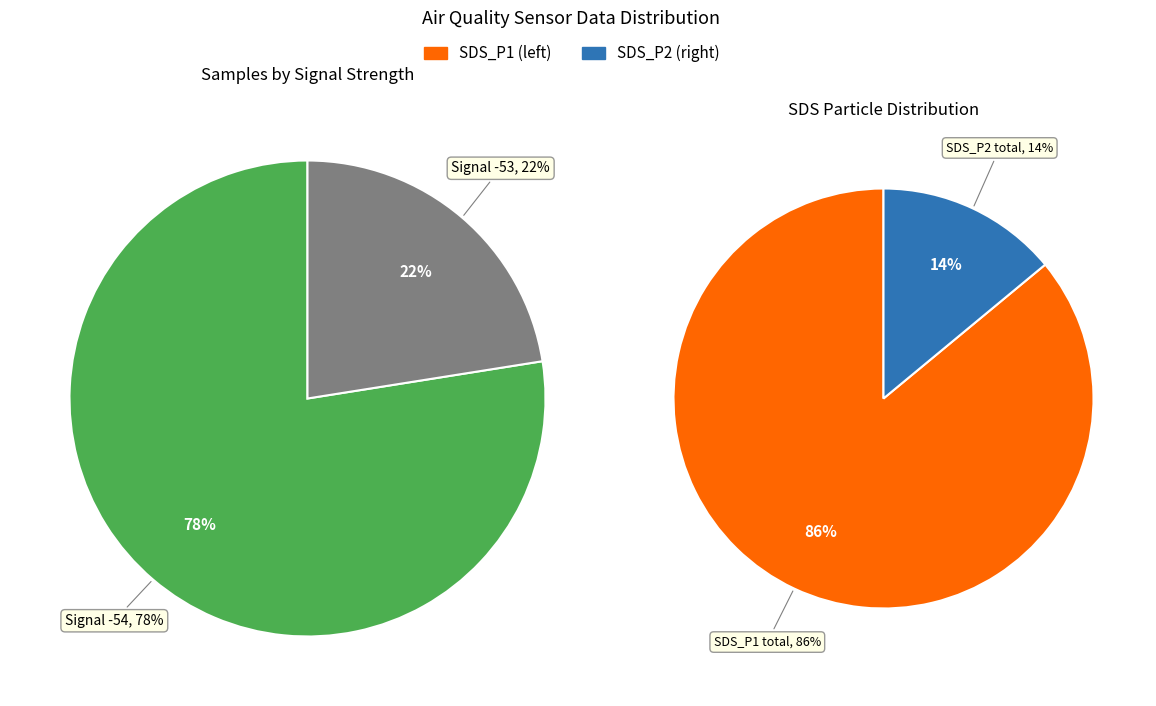

Is 3 the majority of the pie?

No